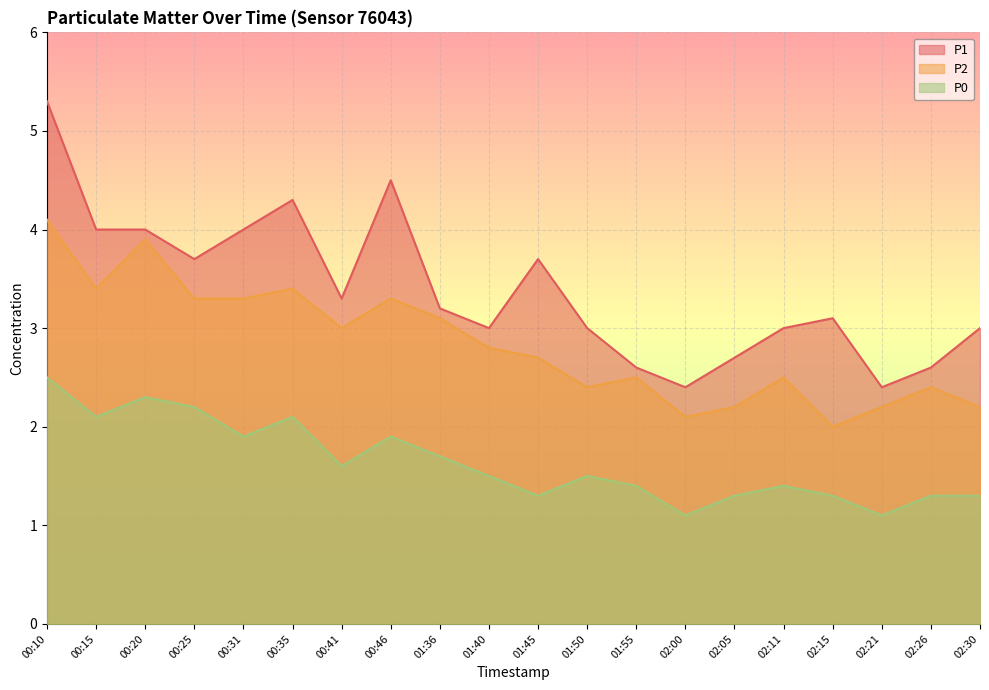

Between 00:20 and 01:40, which series saw the biggest shift?

P2